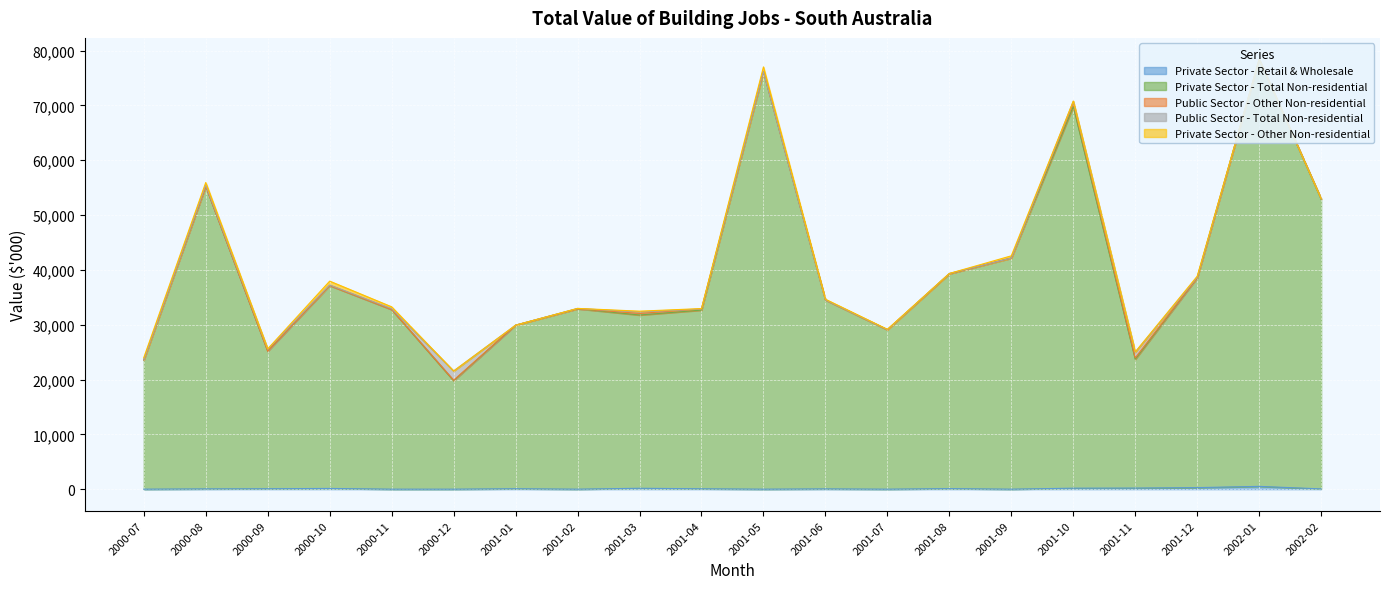

What position from the left is 2000-08?

2